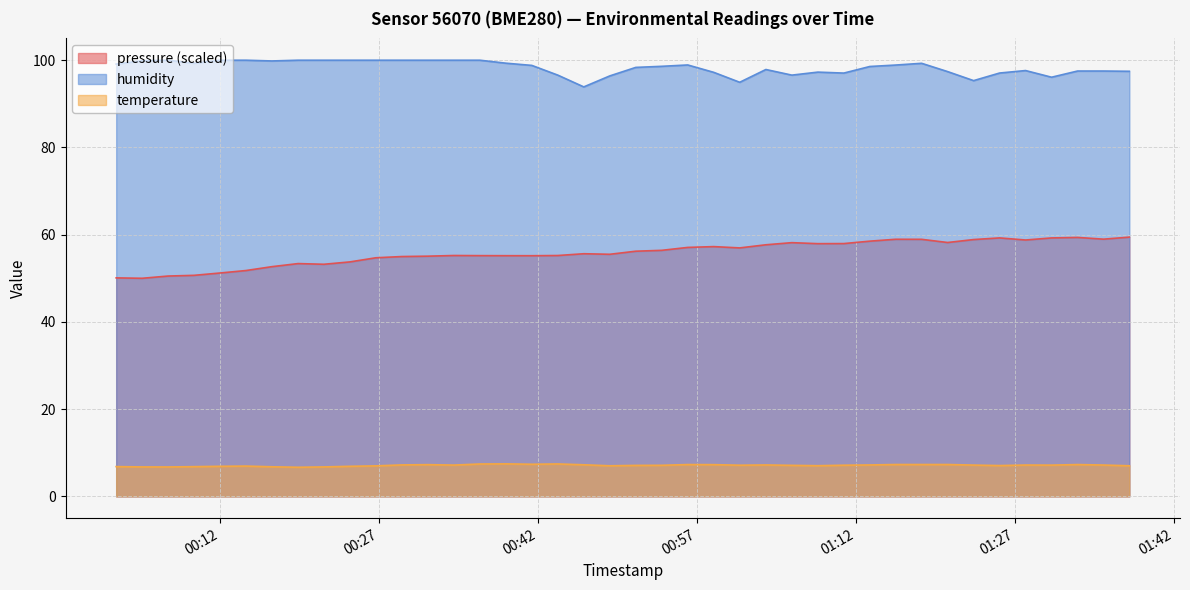

What is the minimum value for pressure (scaled)?

50.0